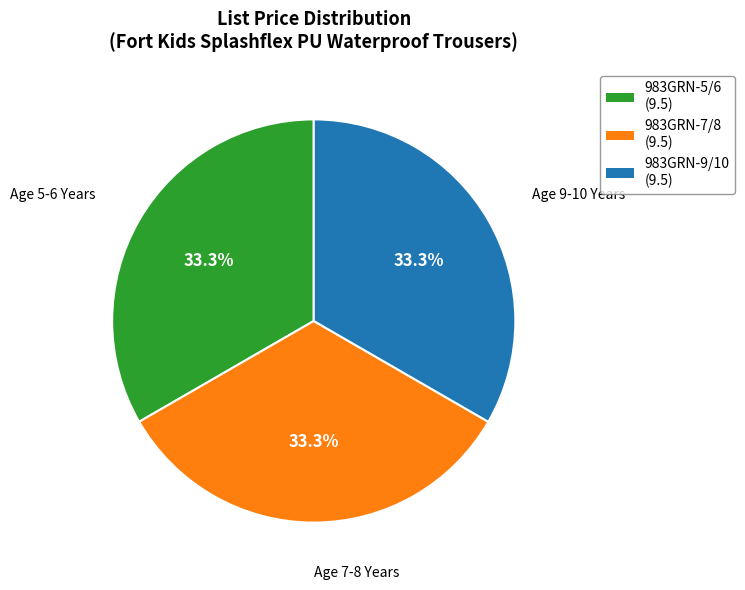

Approximately how many times larger is the value at Age 9-10 Years compared to Age 7-8 Years?

1.0